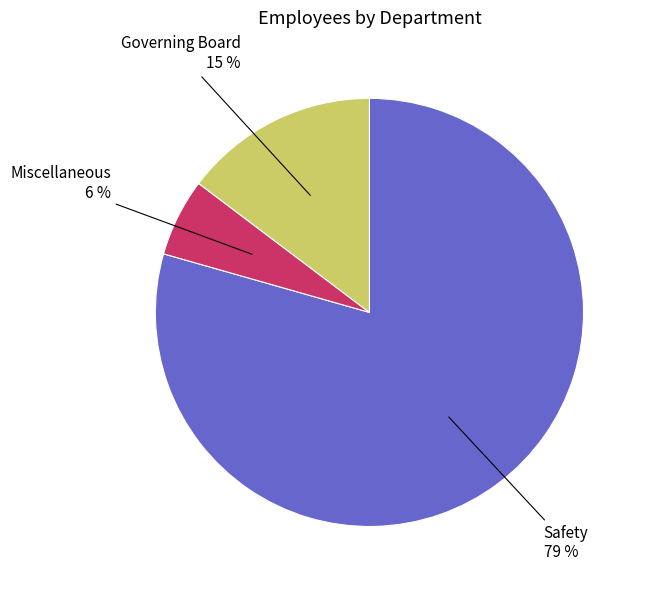

Is there any slice that represents more than half of the pie?

Yes